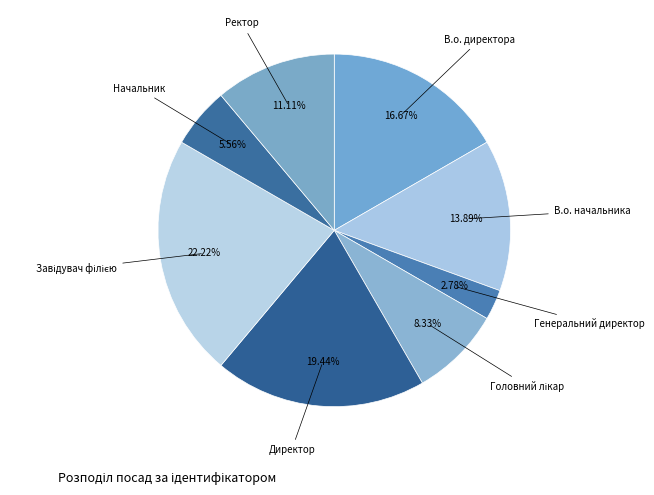

How many slices are in this pie chart?

8